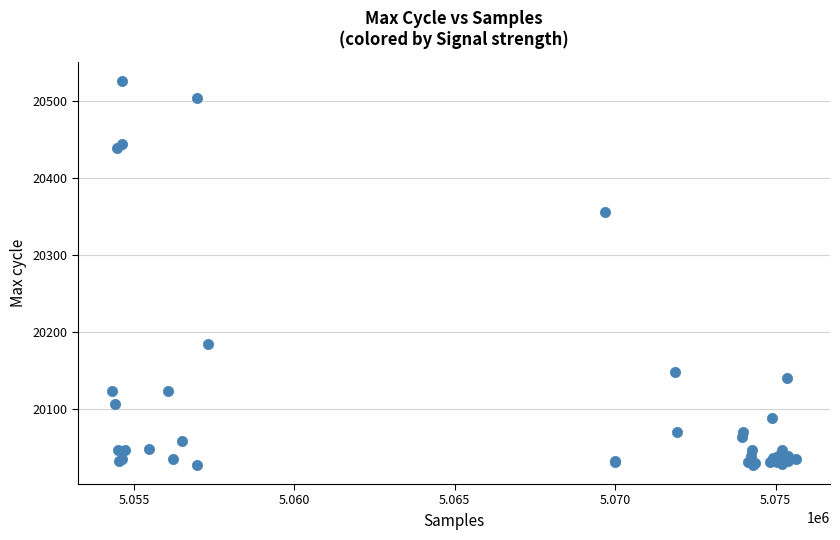

What Y value in the scatter plot is closest to 20276?

20356